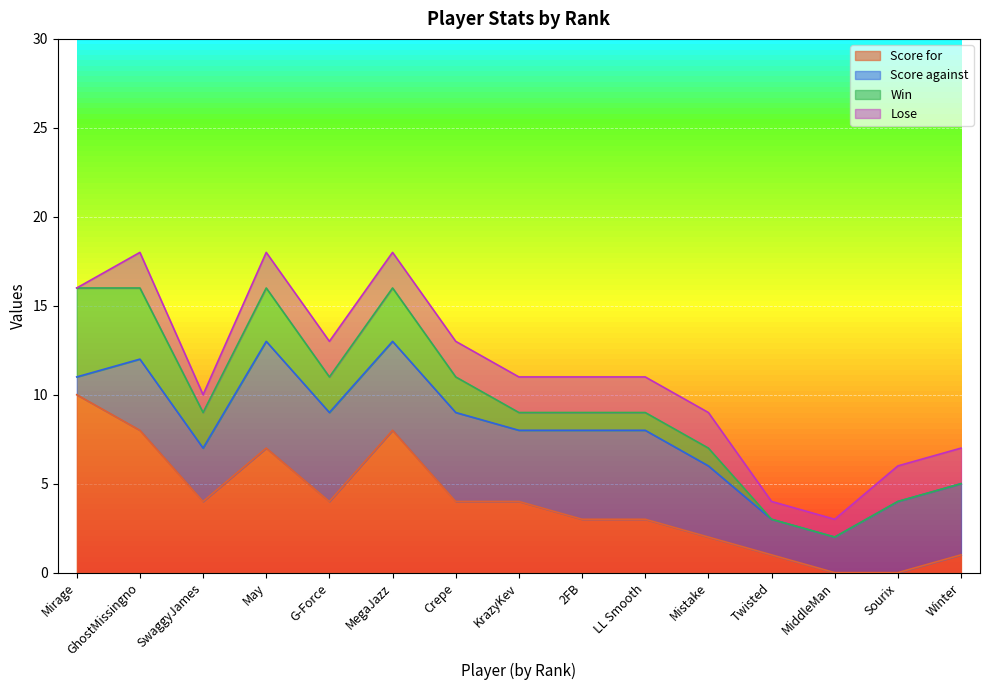

Reading right to left, what are all the values shown in this chart?

Score for: Winter=1	Sourix=0	MiddleMan=0	Twisted=1	Mistake=2	LL Smooth=3	2FB=3	KrazyKev=4	Crepe=4	MegaJazz=8	G-Force=4	May=7	SwaggyJames=4	GhostMissingno=8	Mirage=10
Score against: Winter=4	Sourix=4	MiddleMan=2	Twisted=2	Mistake=4	LL Smooth=5	2FB=5	KrazyKev=4	Crepe=5	MegaJazz=5	G-Force=5	May=6	SwaggyJames=3	GhostMissingno=4	Mirage=1
Win: Winter=0	Sourix=0	MiddleMan=0	Twisted=0	Mistake=1	LL Smooth=1	2FB=1	KrazyKev=1	Crepe=2	MegaJazz=3	G-Force=2	May=3	SwaggyJames=2	GhostMissingno=4	Mirage=5
Lose: Winter=2	Sourix=2	MiddleMan=1	Twisted=1	Mistake=2	LL Smooth=2	2FB=2	KrazyKev=2	Crepe=2	MegaJazz=2	G-Force=2	May=2	SwaggyJames=1	GhostMissingno=2	Mirage=0